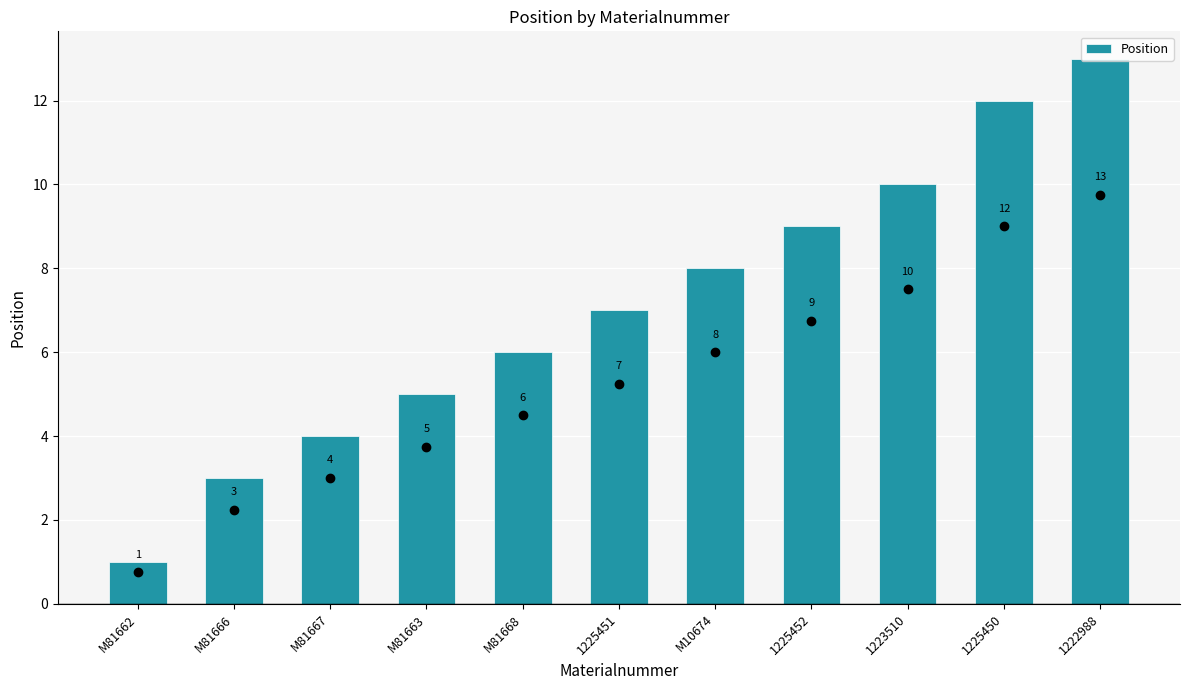

List the labels in order of value, largest first.

1222988, 1225450, 1223510, 1225452, M10674, 1225451, M81668, M81663, M81667, M81666, M81662